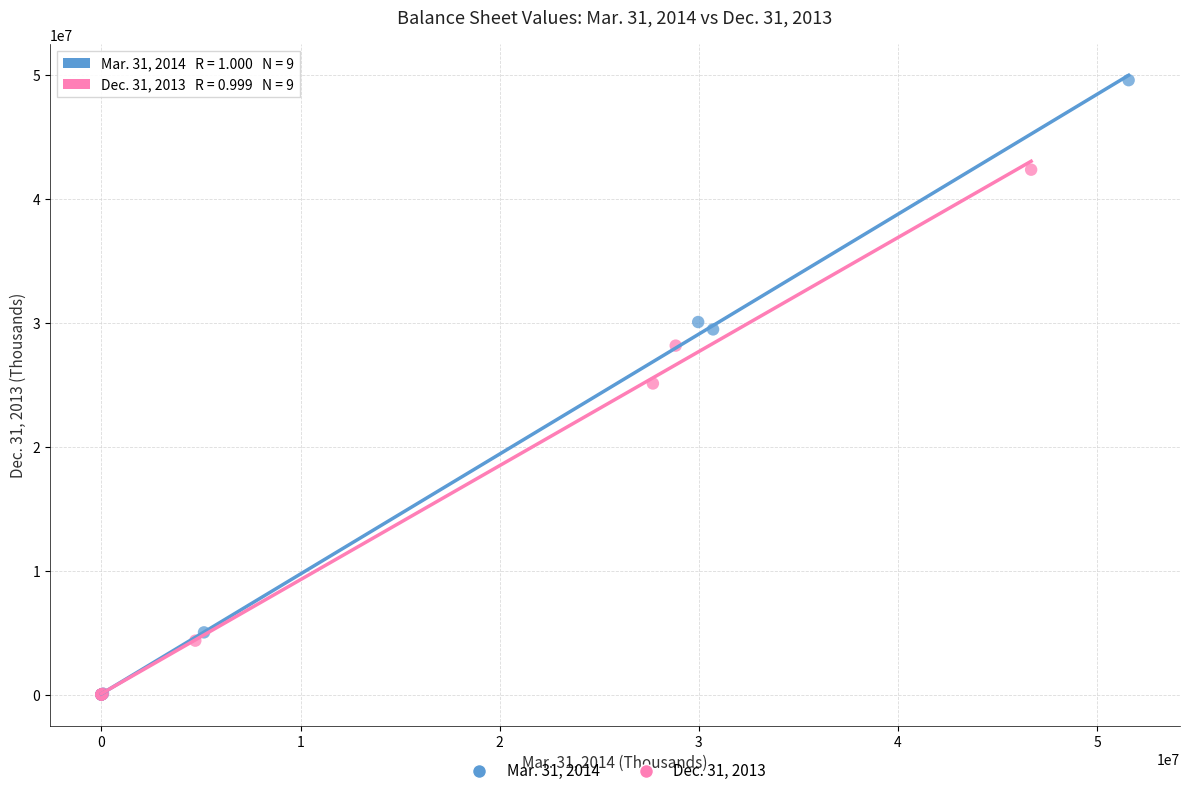

Which series reaches the maximum Y coordinate?

Mar. 31, 2014